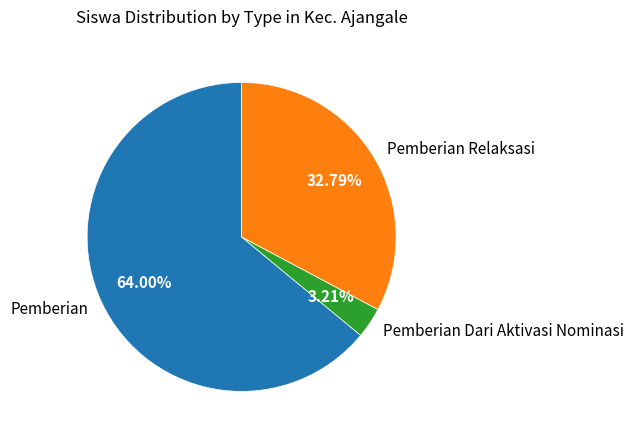

Rank the categories by value from lowest to highest.

Pemberian Dari Aktivasi Nominasi, Pemberian Relaksasi, Pemberian